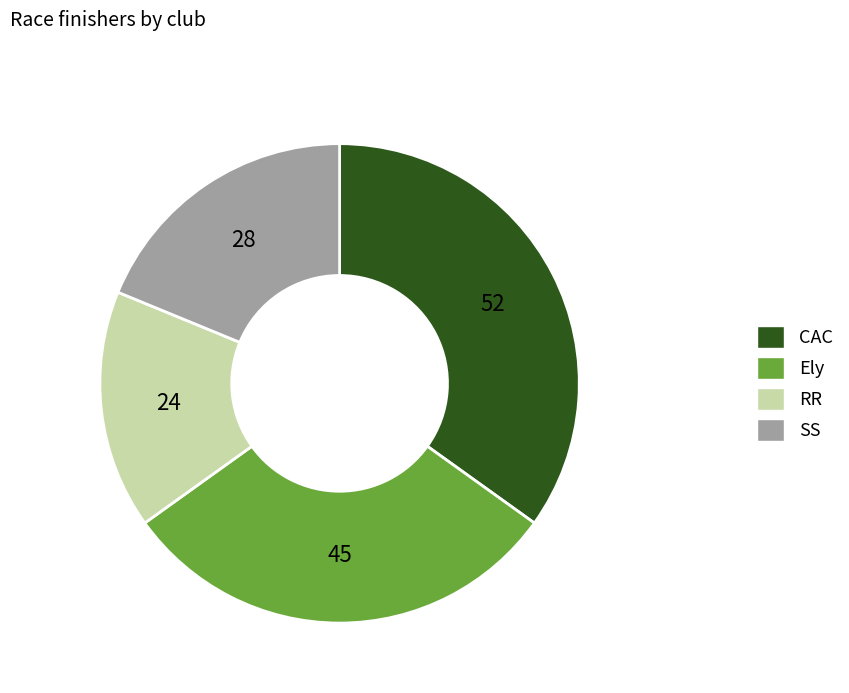

Which has a higher value, Ely or SS?

Ely